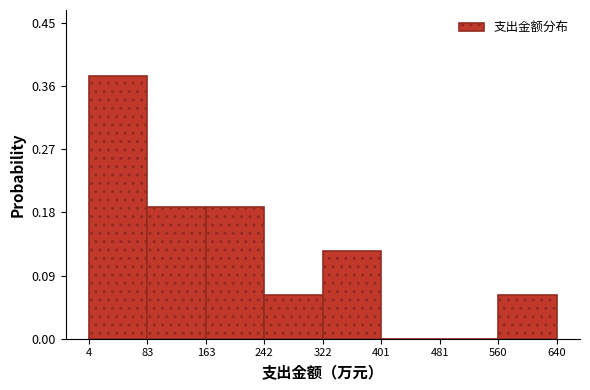

Reading left to right, transcribe this chart: for each bar, give the range it covers on the x-axis and its height. The values are not printed on the chart, so give them approximately, as read against the axis.

4 to 83: 0.38
83 to 163: 0.19
163 to 242: 0.19
242 to 322: 0.06
322 to 401: 0.13
401 to 481: 0
481 to 560: 0
560 to 640: 0.06